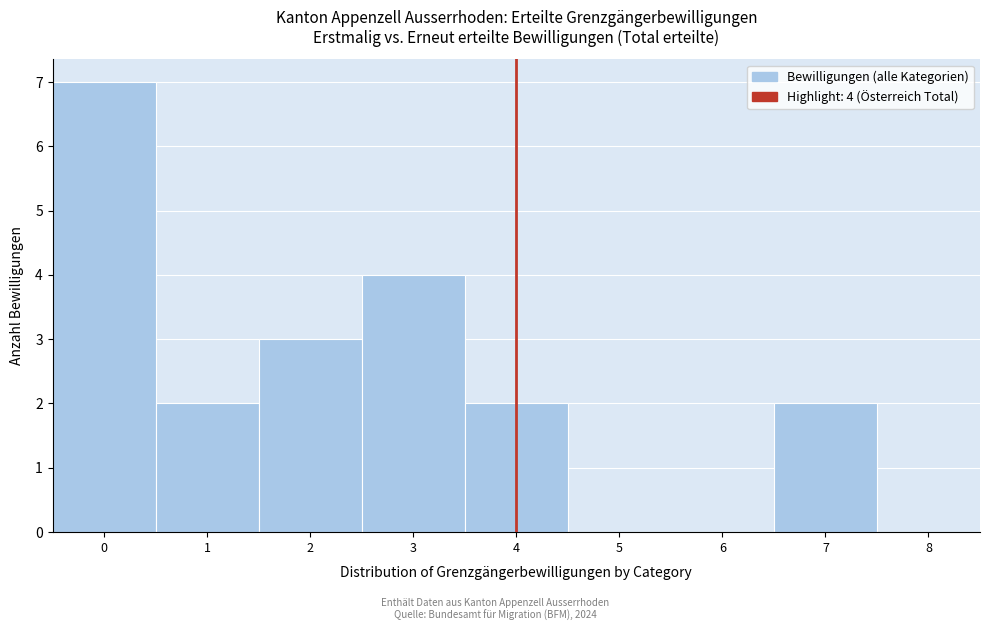

Which range on the x-axis has the tallest bar?

-0.5 to 0.5